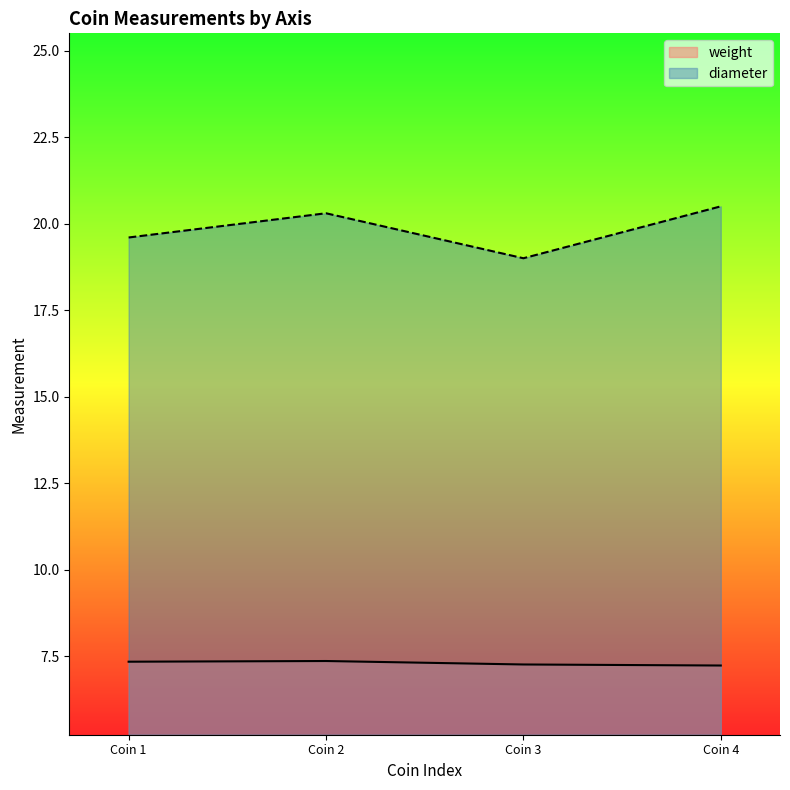

What is the maximum value shown in the chart?

20.5